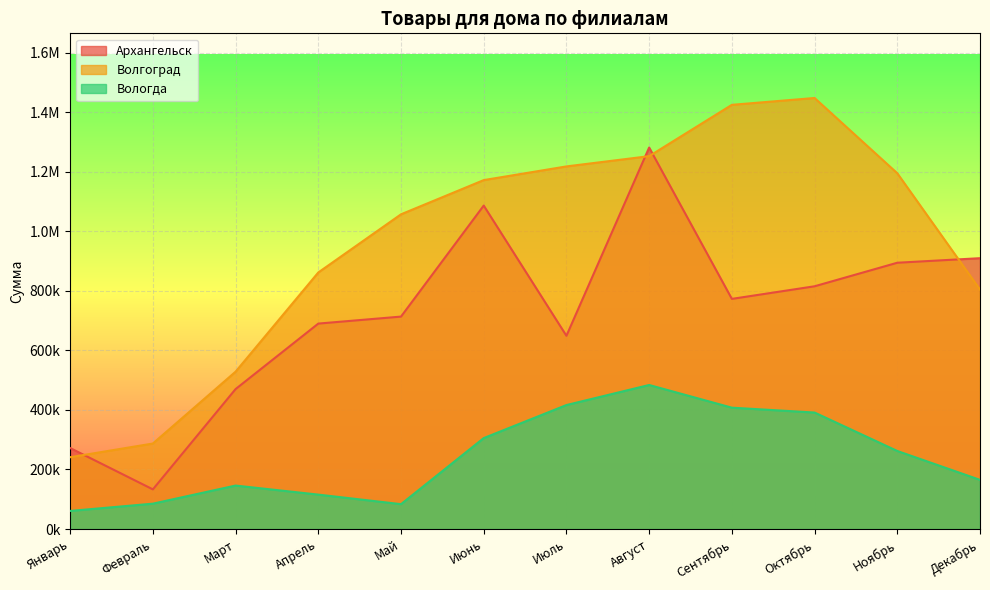

List the series in order of their peak value, lowest first.

Вологда, Архангельск, Волгоград